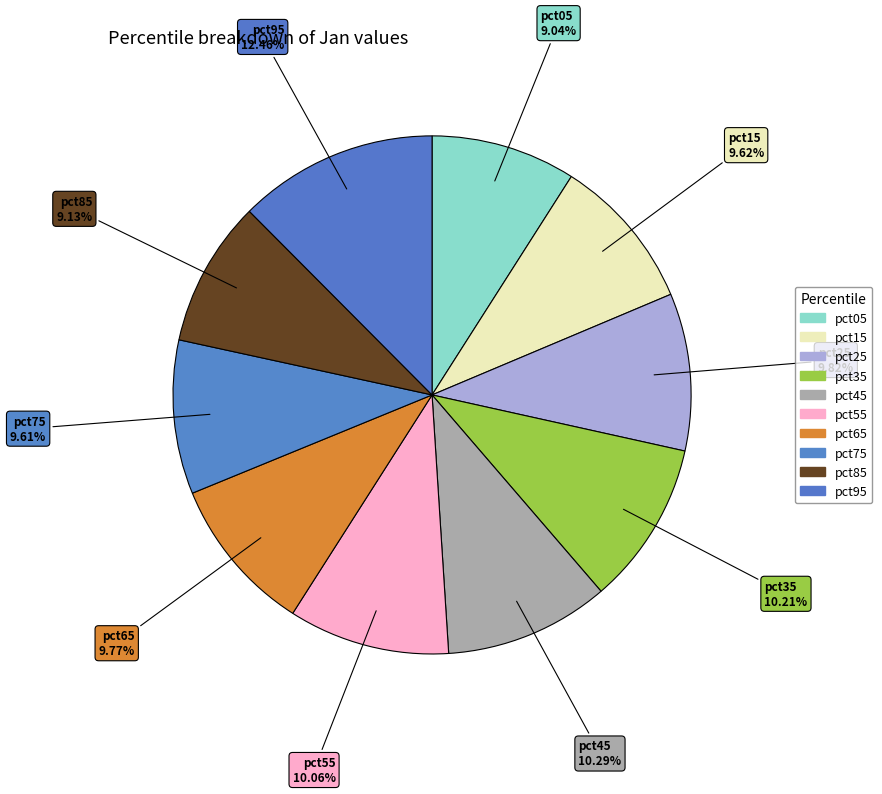

The pct05 slice represents 9% of the pie. True or false?

True